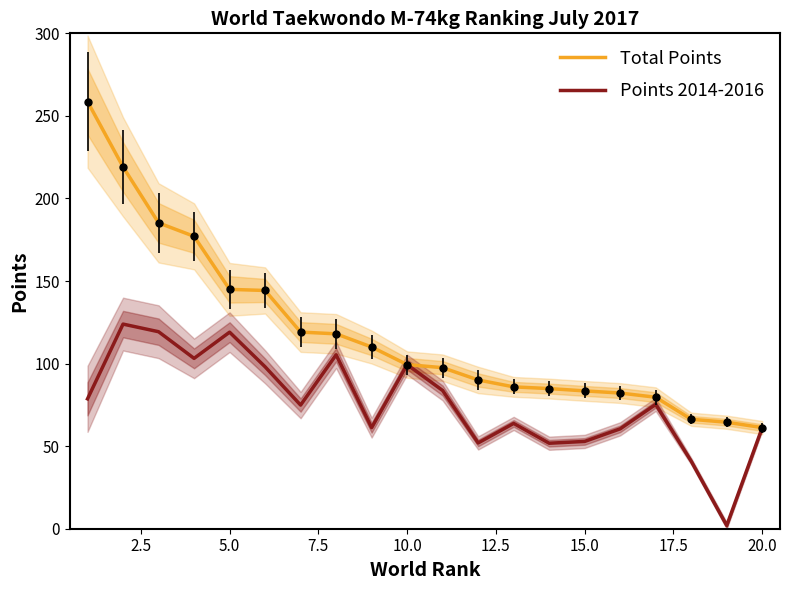

What is the highest value of the Points 2014-2016 series?

123.9